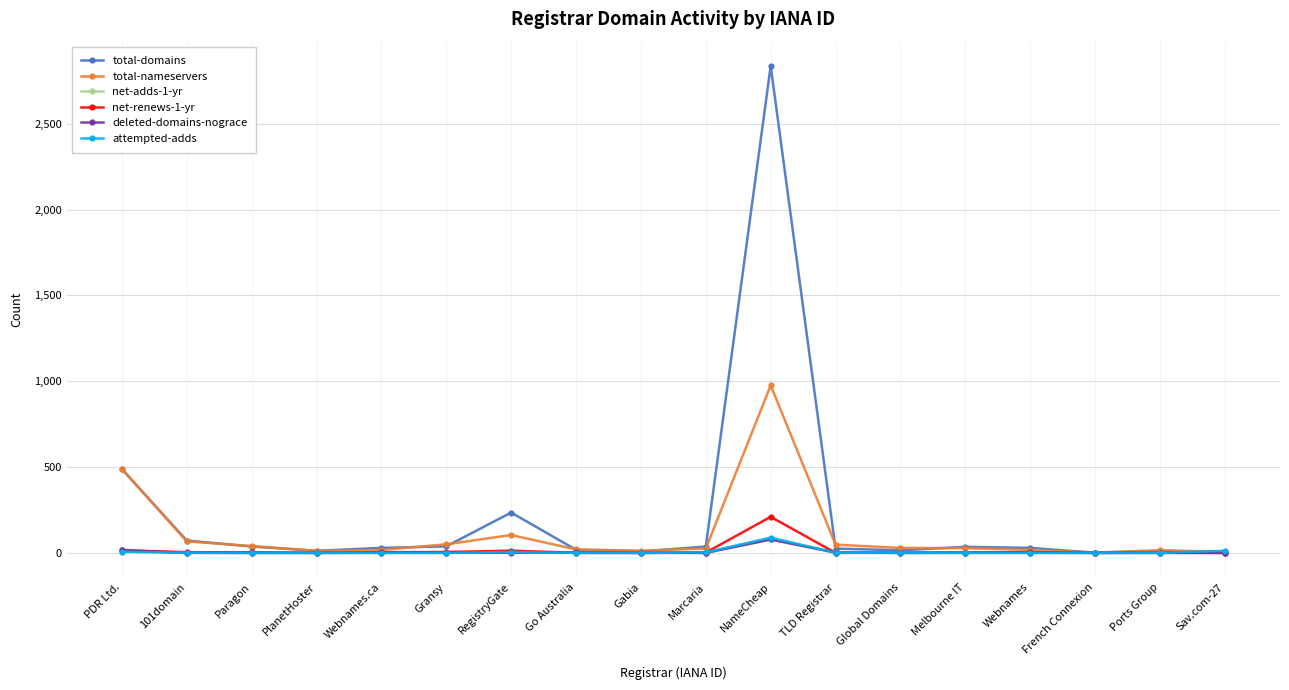

The net-renews-1-yr series shows 120 at Gabia. True or false?

False